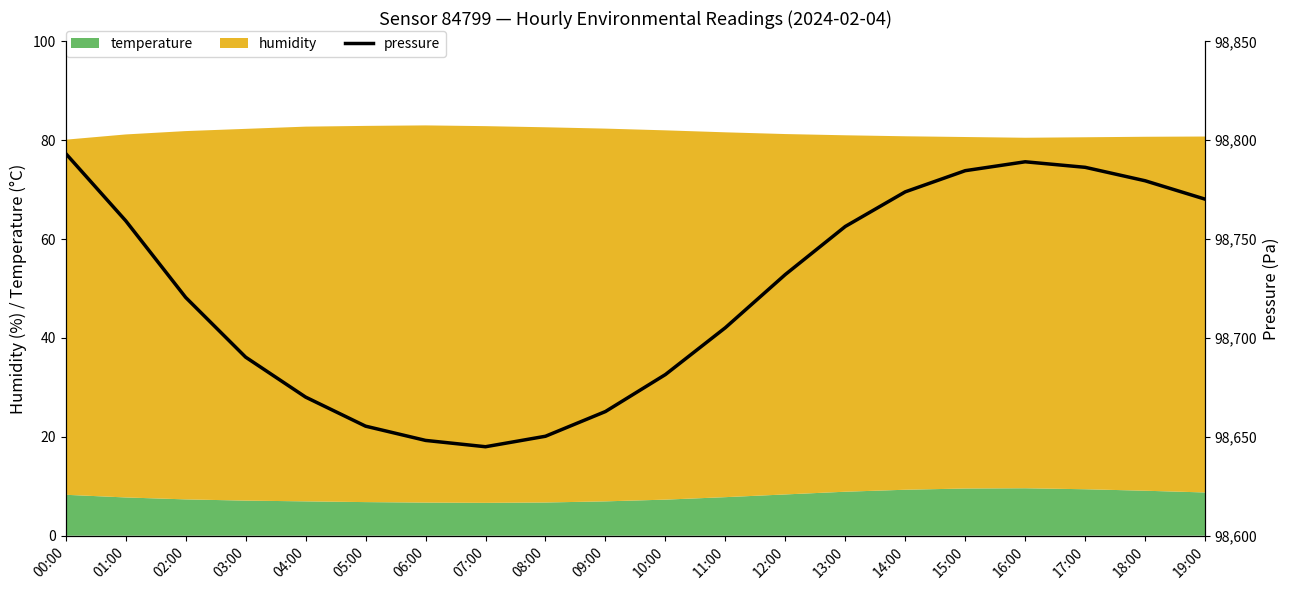

Is it true that temperature equals 4.4 at 11:00?

False